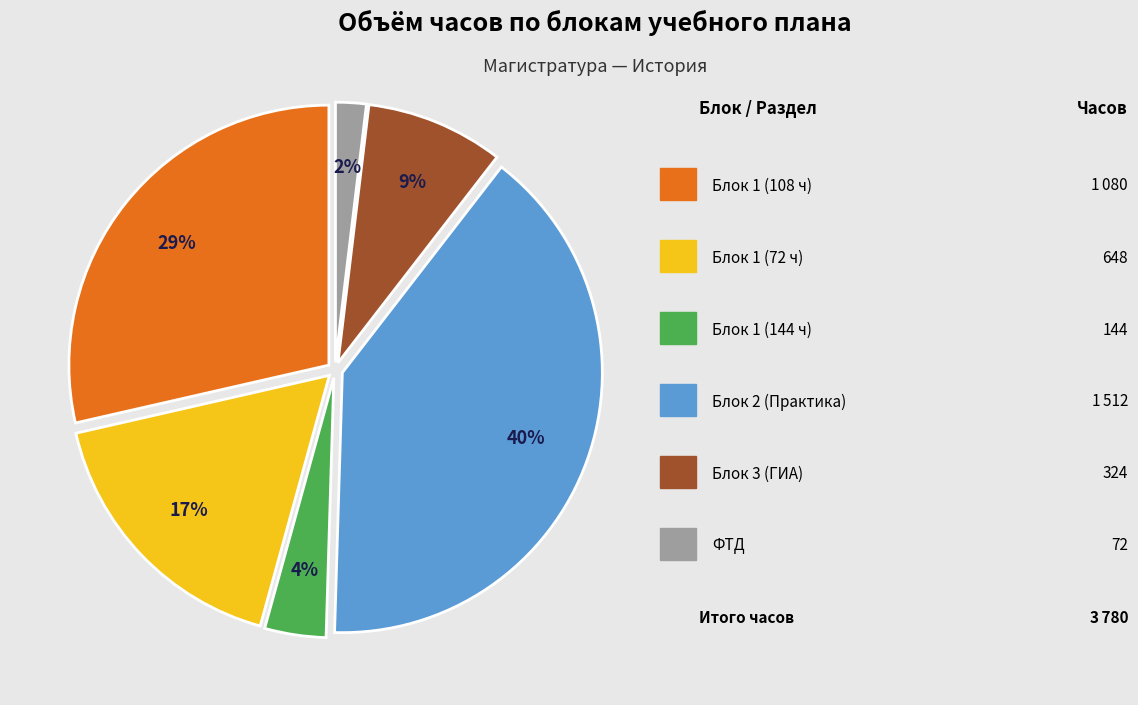

Is there any slice that represents more than half of the pie?

No